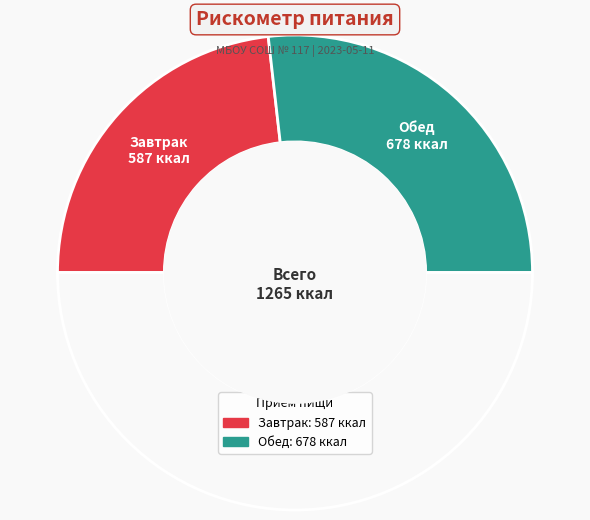

How many segments does this pie chart have?

3